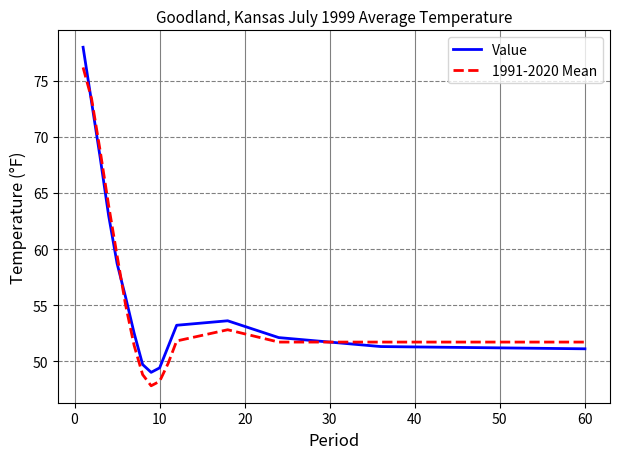

Which series has the widest spread of values?

Value